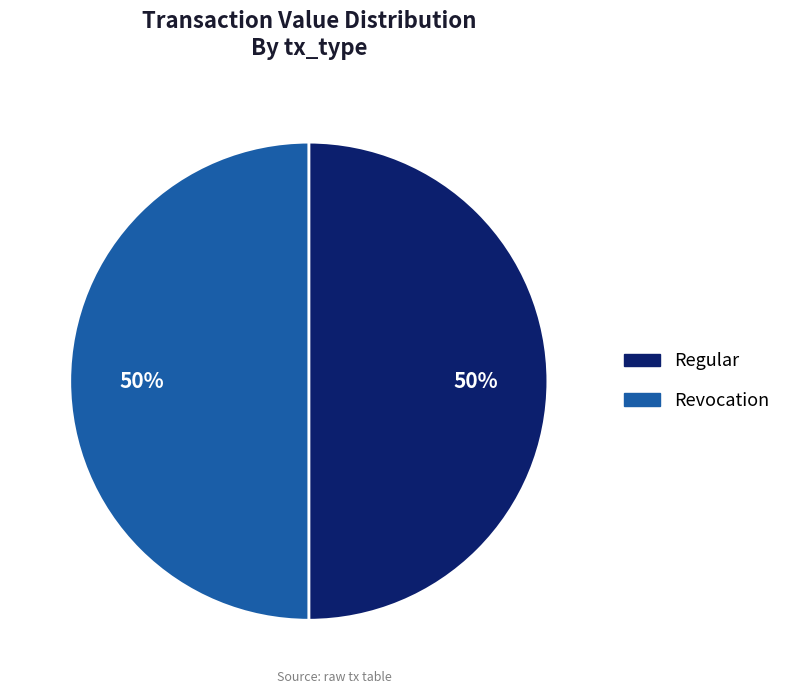

To the nearest percent, what is the average slice percentage?

50%